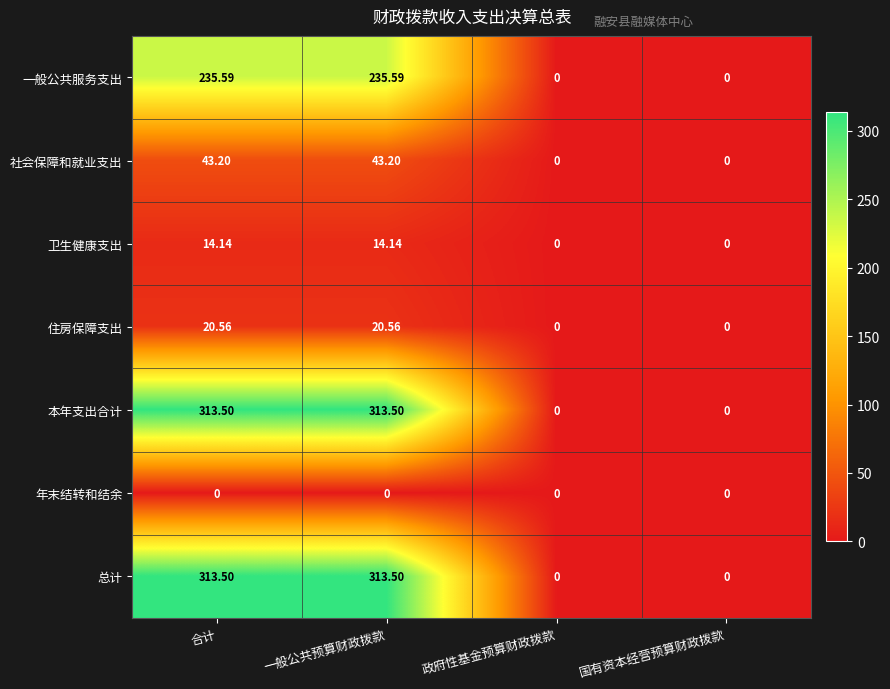

Is the value of 住房保障支出 at 一般公共预算财政拨款 greater than the value of 卫生健康支出 at 一般公共预算财政拨款?

Yes